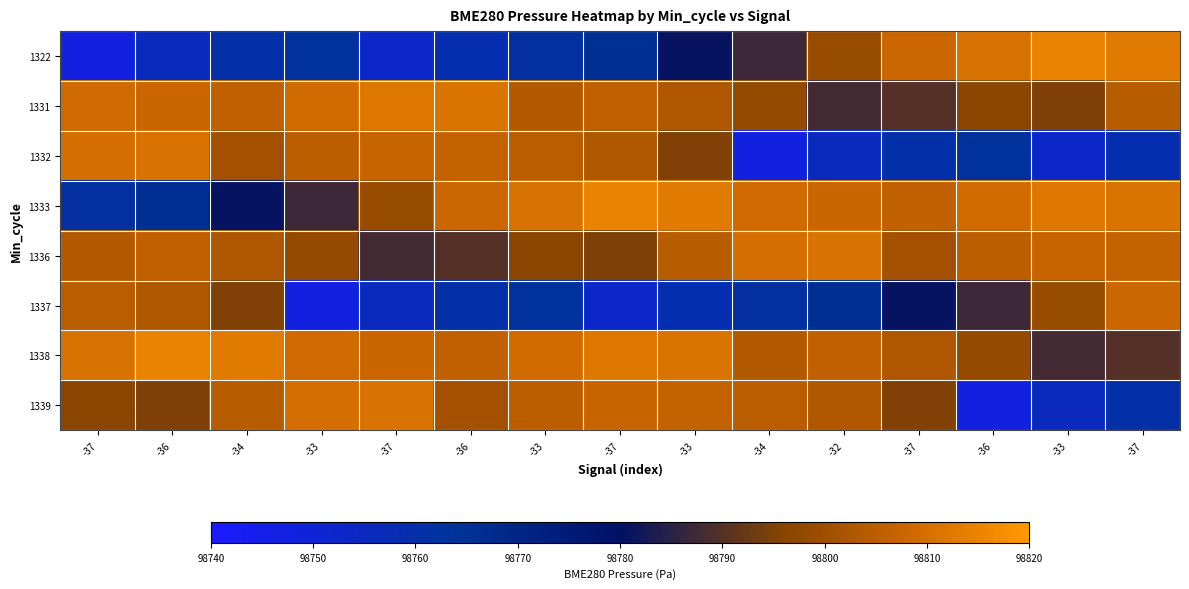

Which label corresponds to the largest value in the chart?

-33